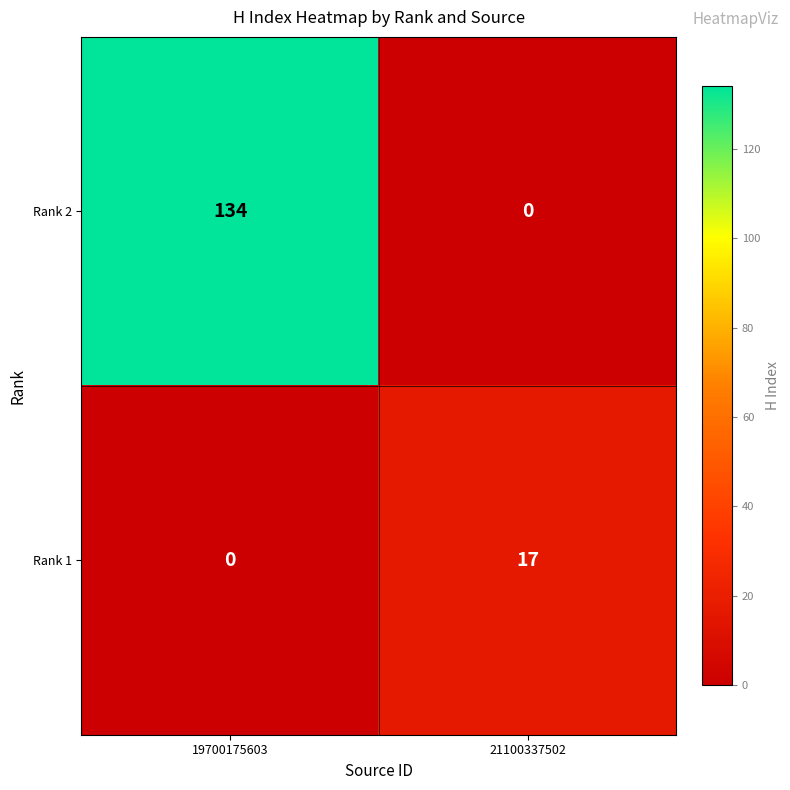

What is the sum of the Rank 2 values at 19700175603 and 21100337502?

134